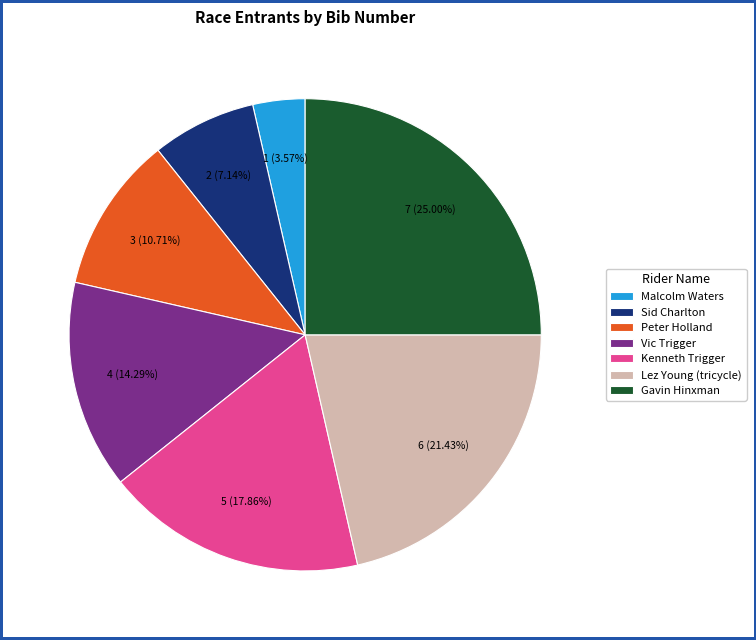

Does any single category account for the majority?

No